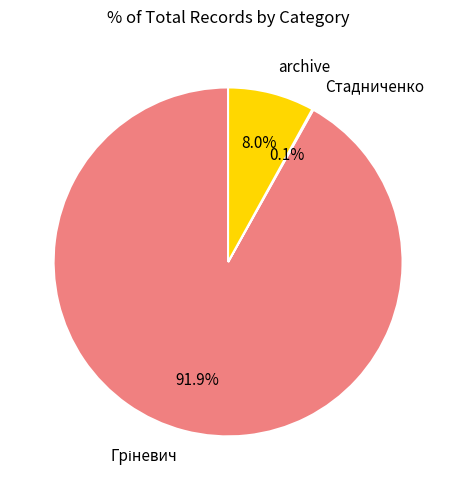

What percentage is the archive slice, to the nearest percent?

8%